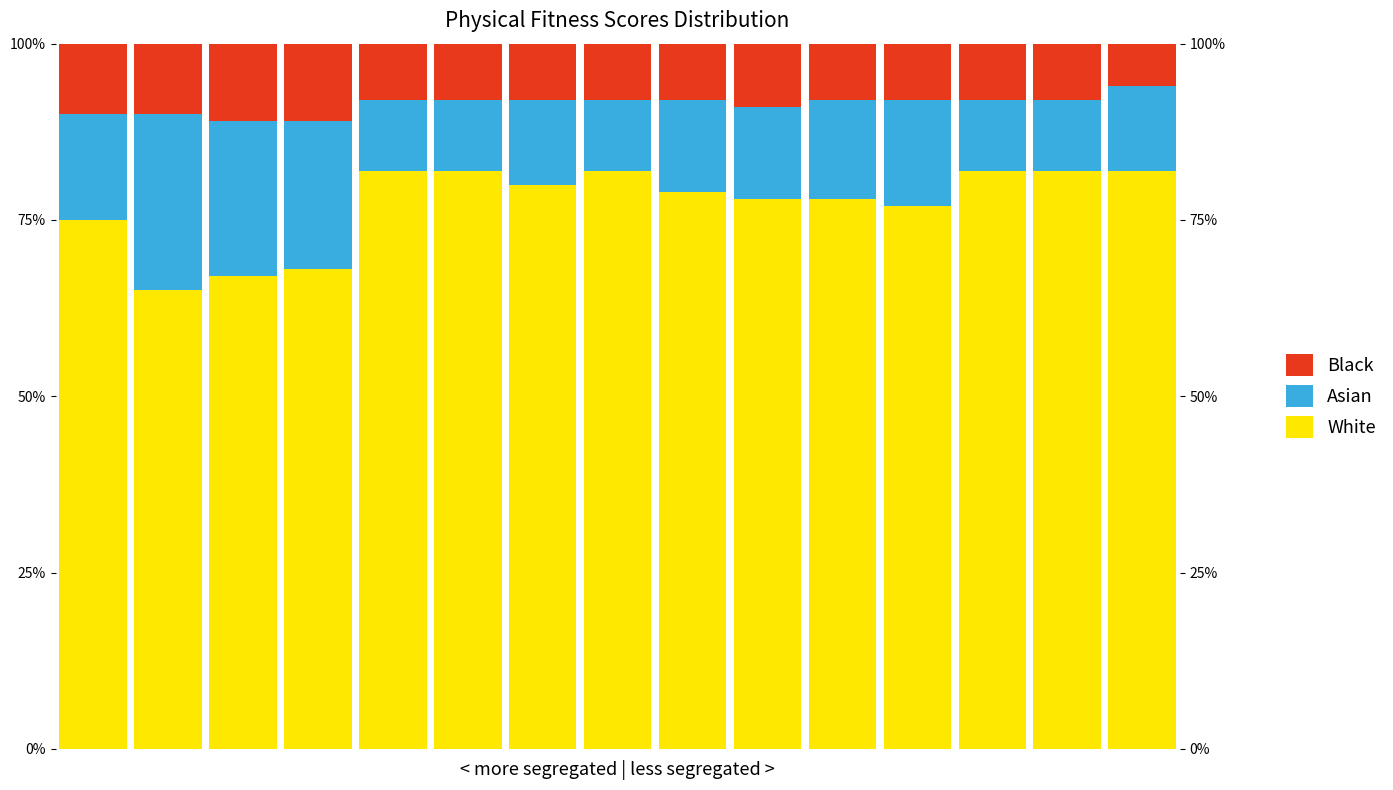

How many values in the Black series exceed 8?

5